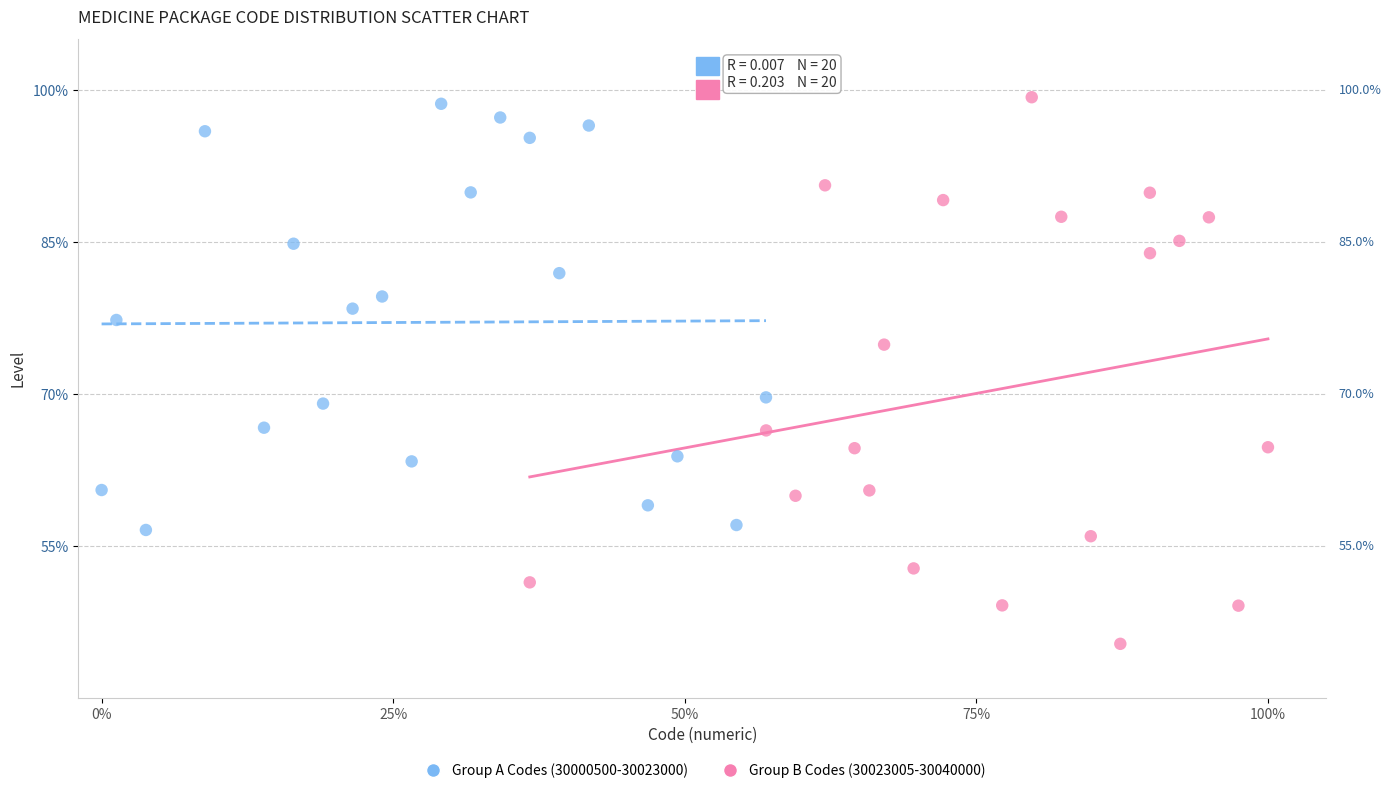

Which series has the largest Y range (max minus min)?

Group B Codes (30023005-30040000)